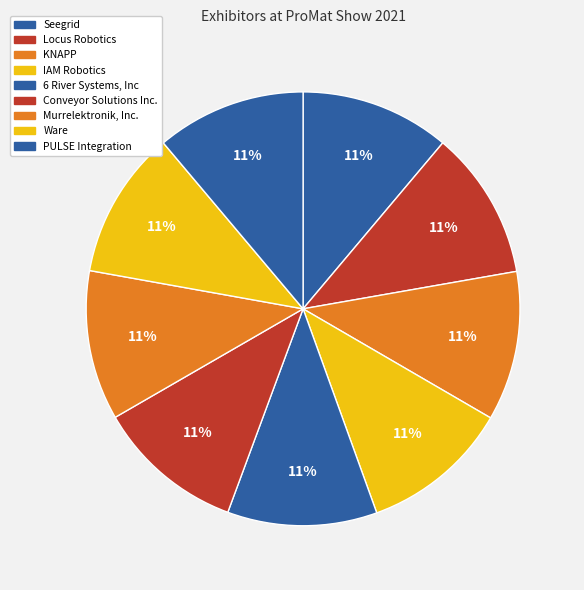

True or false: Locus Robotics accounts for 1% of the total.

False